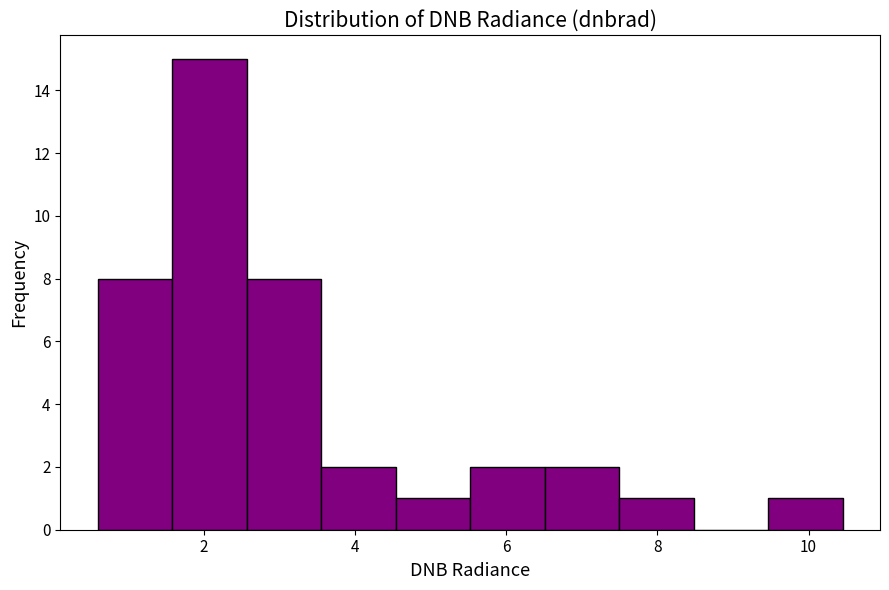

Over which range of the x-axis is the bar tallest?

1.6 to 2.6